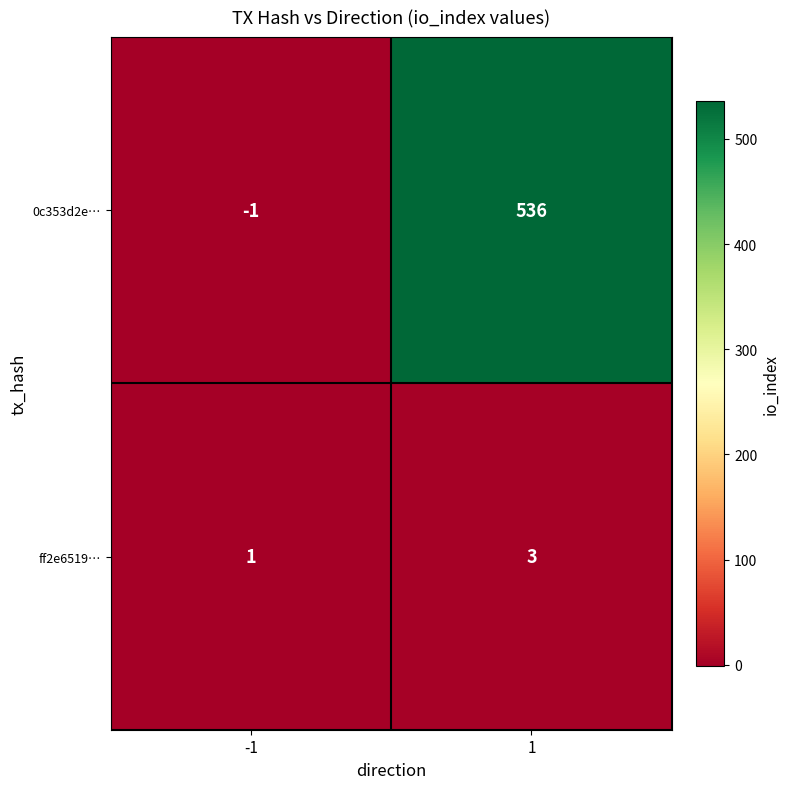

Count the number of data series in this chart.

2